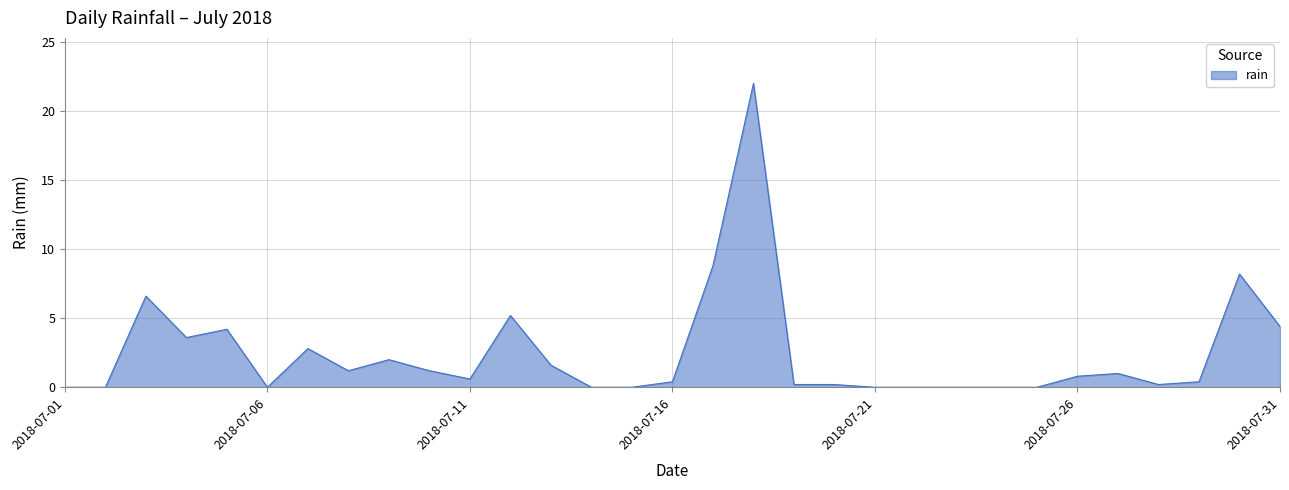

What is the maximum value shown in the chart?

22.0